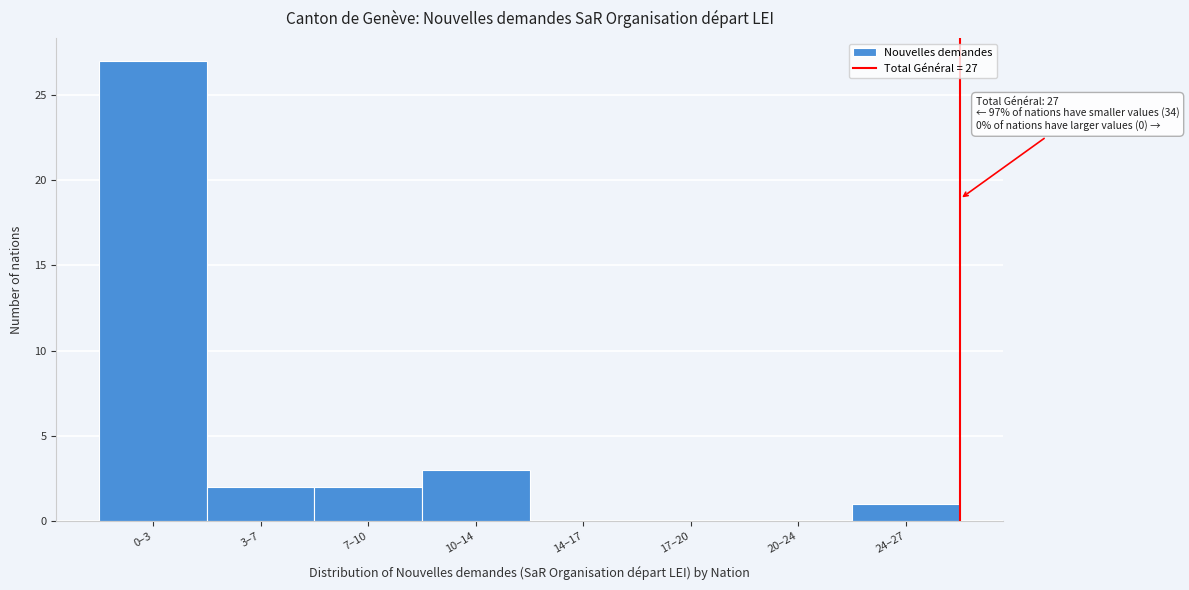

Reading left to right, extract all data points from this chart.

0–3=27	3–7=2	7–10=2	10–14=3	14–17=0	17–20=0	20–24=0	24–27=1